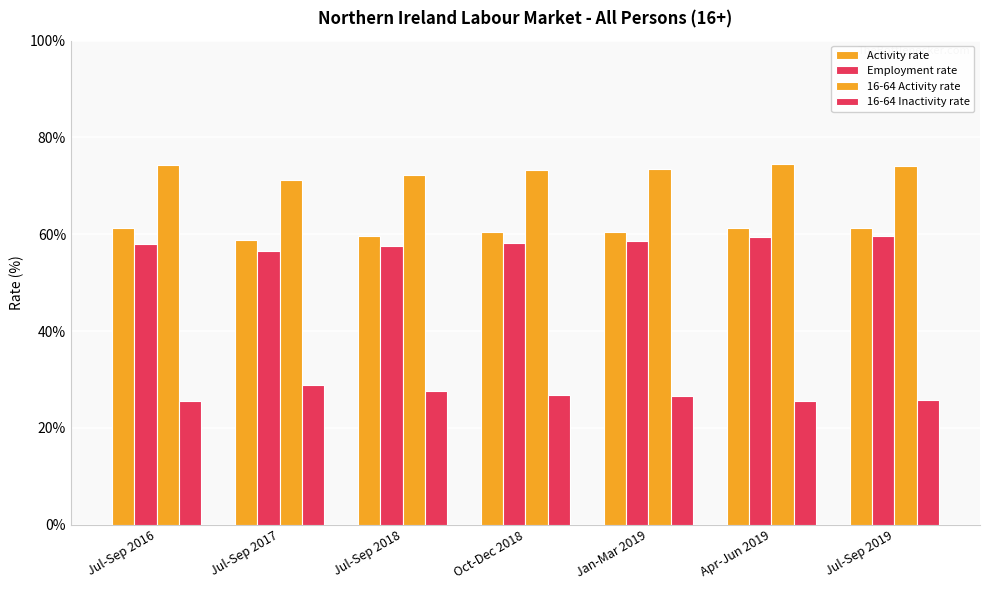

What value does the Employment rate series have at Apr-Jun 2019?

59.5